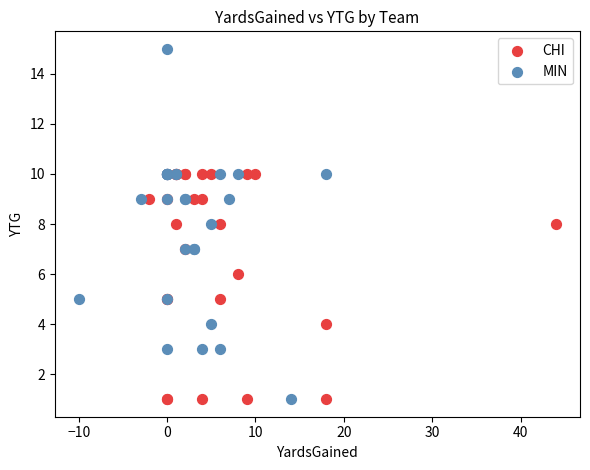

Which series has the widest spread of Y values?

MIN